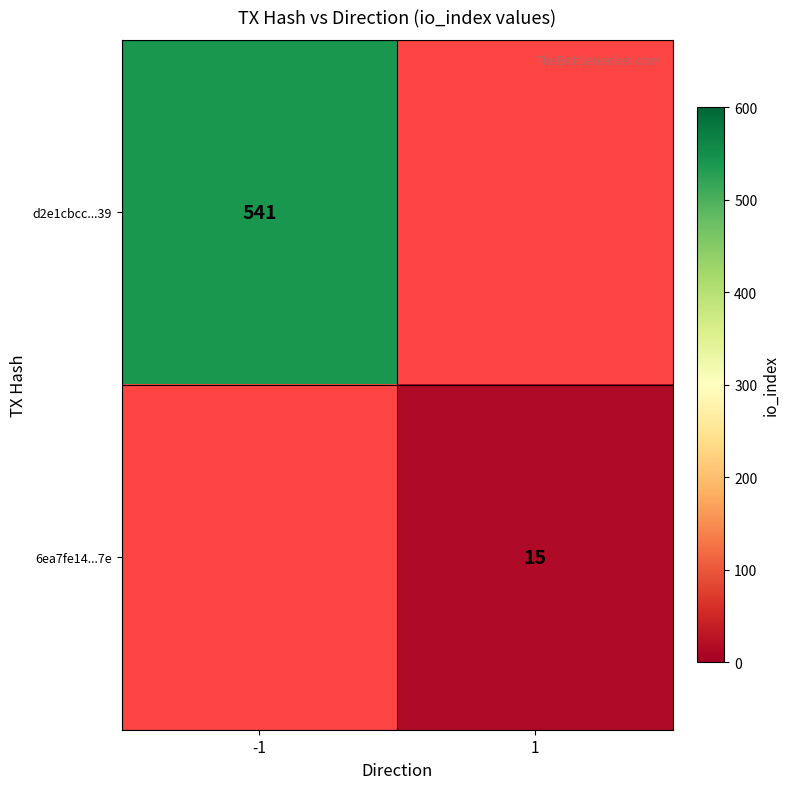

Is it true that d2e1cbcc...39 equals 541 at -1?

True